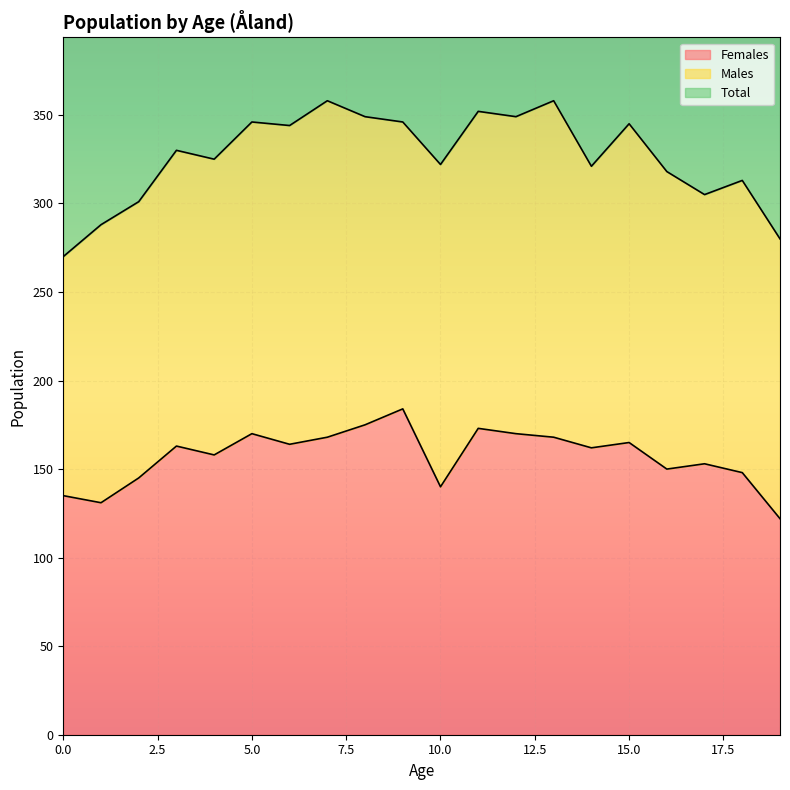

True or false: Females and Total intersect in this chart.

False